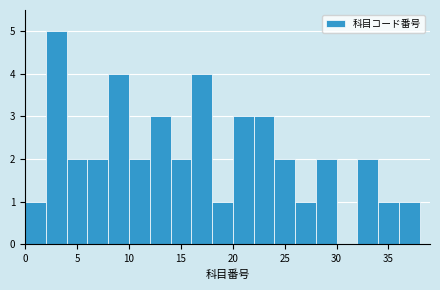

Reading left to right, list every bar in this chart as the range it spans on the x-axis followed by its height. The values are not printed on the chart, so give them approximately, as read against the axis.

0 to 2: 1
2 to 4: 5
4 to 6: 2
6 to 8: 2
8 to 10: 4
10 to 12: 2
12 to 14: 3
14 to 16: 2
16 to 18: 4
18 to 20: 1
20 to 22: 3
22 to 24: 3
24 to 26: 2
26 to 28: 1
28 to 30: 2
30 to 32: 0
32 to 34: 2
34 to 36: 1
36 to 38: 1